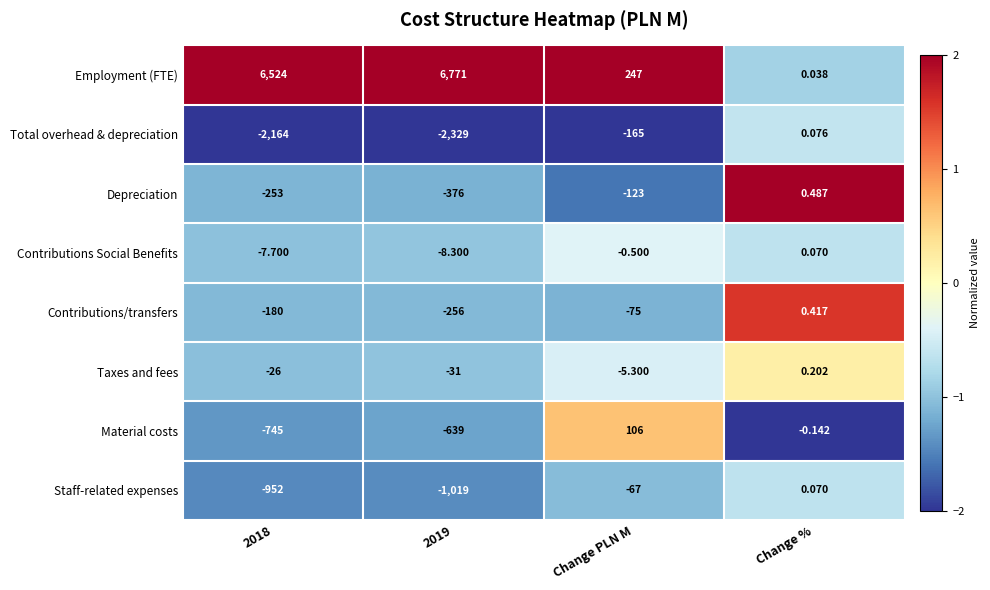

At 2018, list the series in order from largest to smallest.

Employment (FTE), Contributions Social Benefits, Taxes and fees, Contributions/transfers, Depreciation, Material costs, Staff-related expenses, Total overhead & depreciation